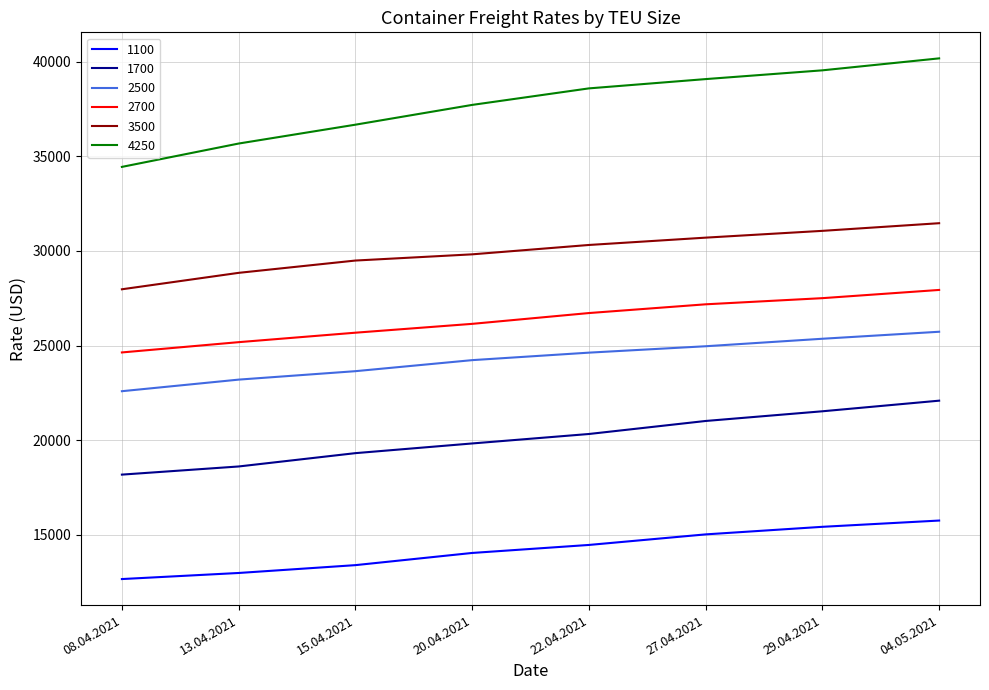

Is it true that 1700 equals 18185 at 08.04.2021?

True